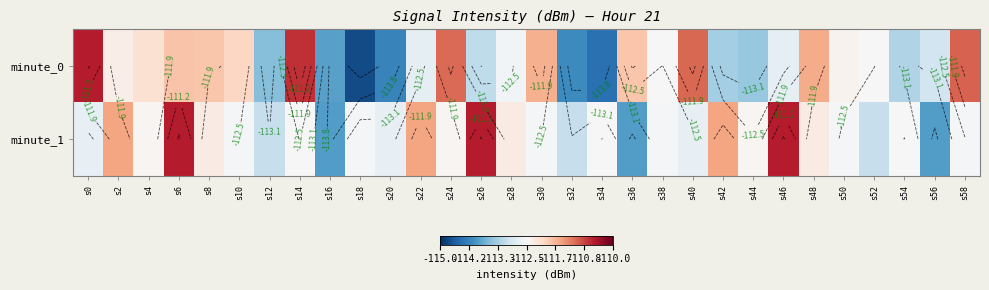

How many data points in minute_1 are above -112?

6